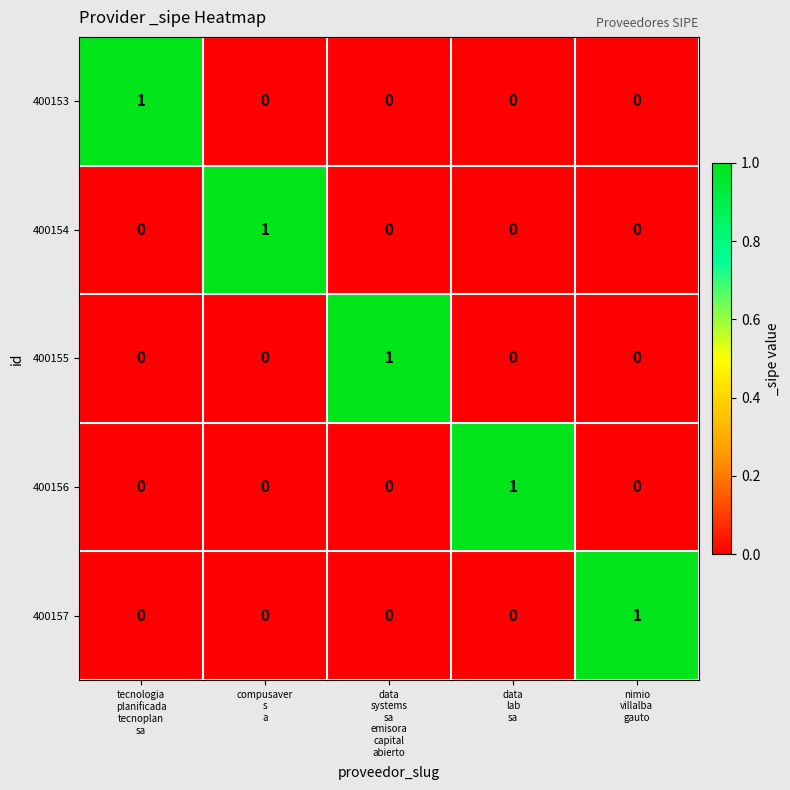

What is the total value across all series at nimio
villalba
gauto?

1